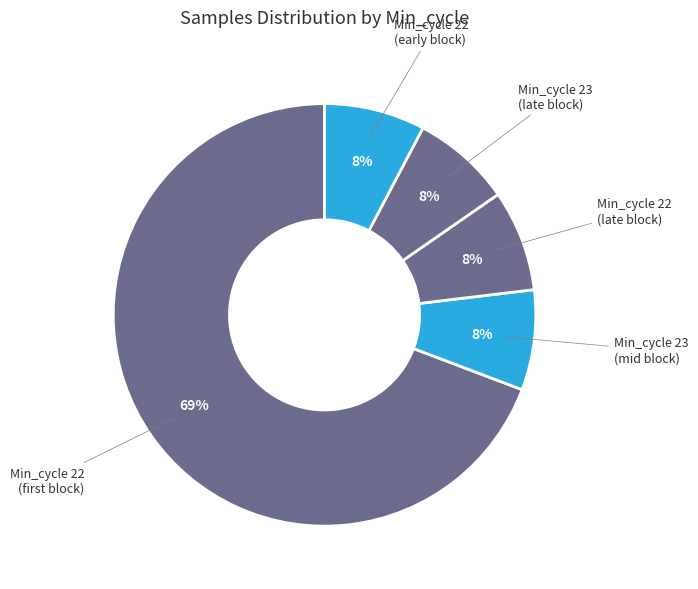

Is Min_cycle 22 (late block) the majority of the pie?

No